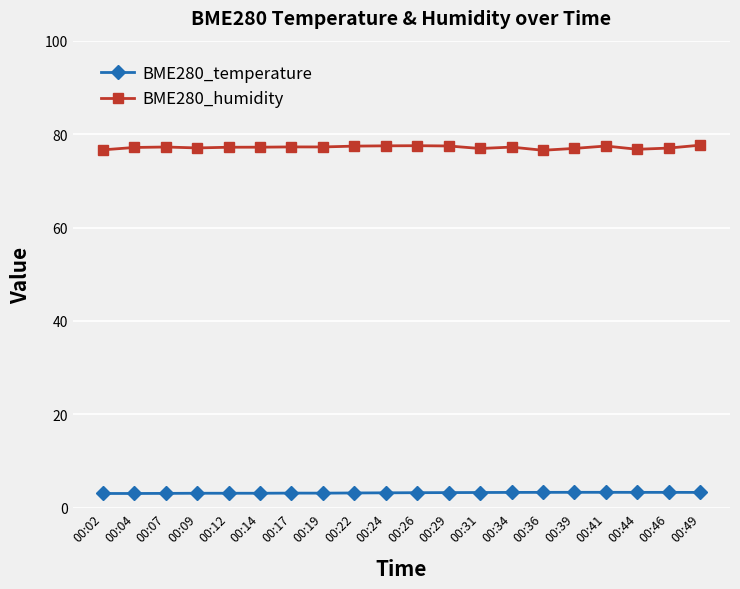

How many data points does each series have?

20